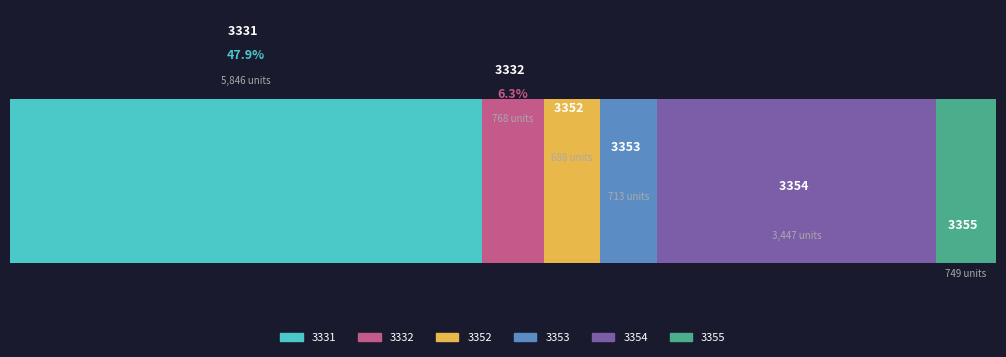

Reading left to right, extract all data points from this chart.

3331=5846	3332=768	3352=688	3353=713	3354=3447	3355=749